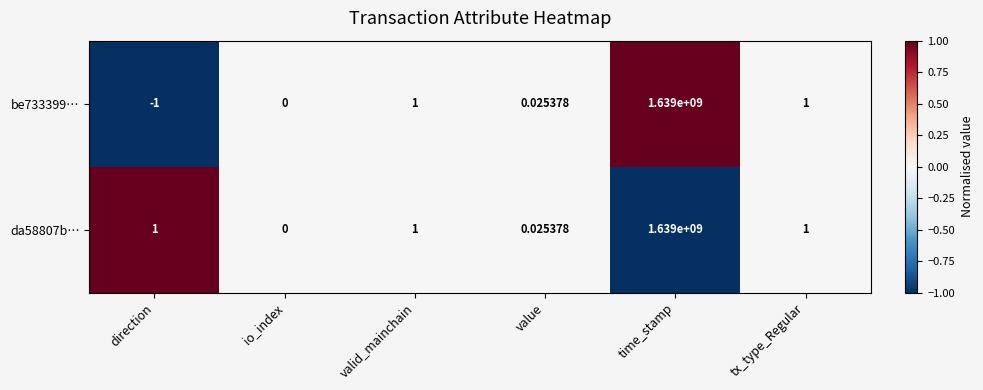

At which label does be733399… reach its peak?

time_stamp